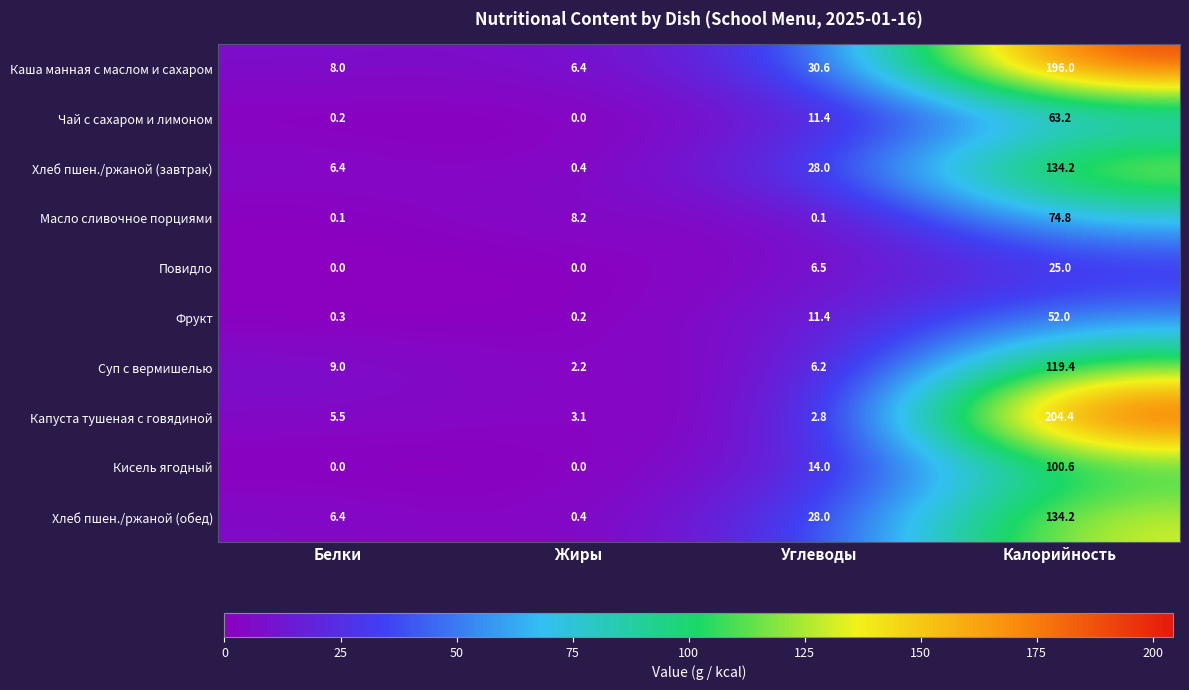

Which category has the highest value in the Хлеб пшен./ржаной (обед) series?

Калорийность